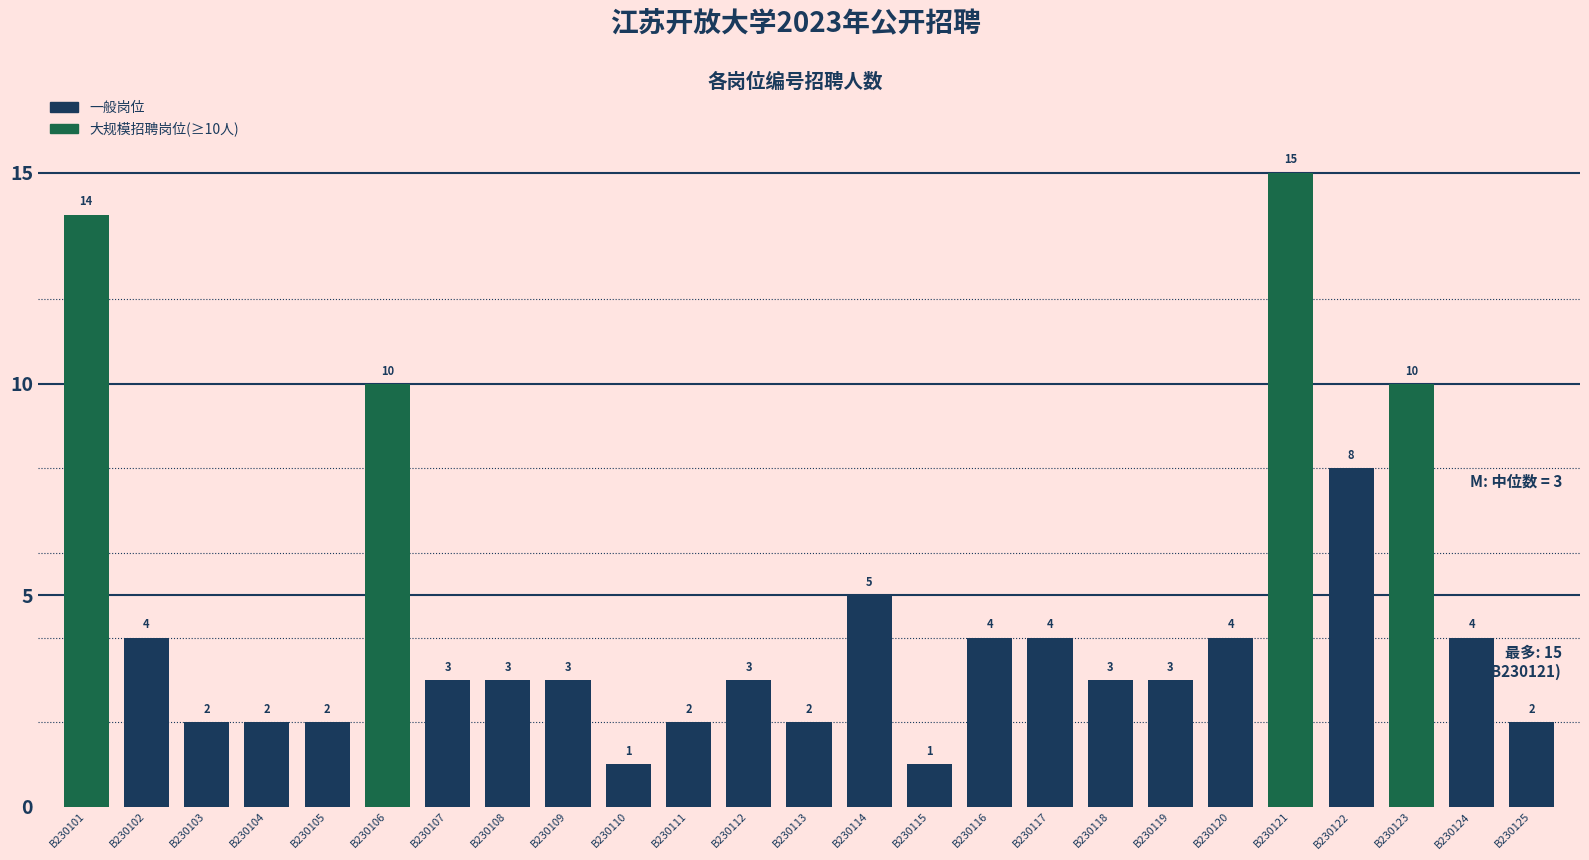

Approximately how many times larger is the value at B230125 compared to B230121?

0.1